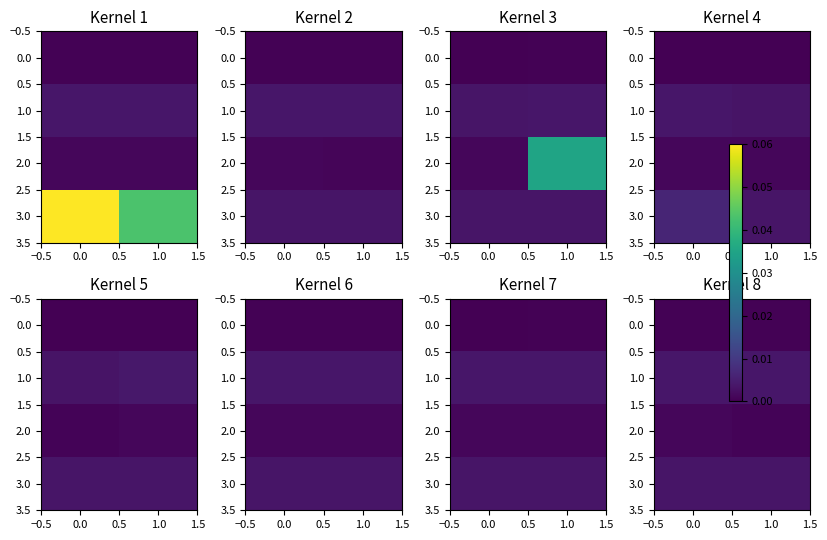

Is it true that 3.0 equals 0.0 at 1.0?

False